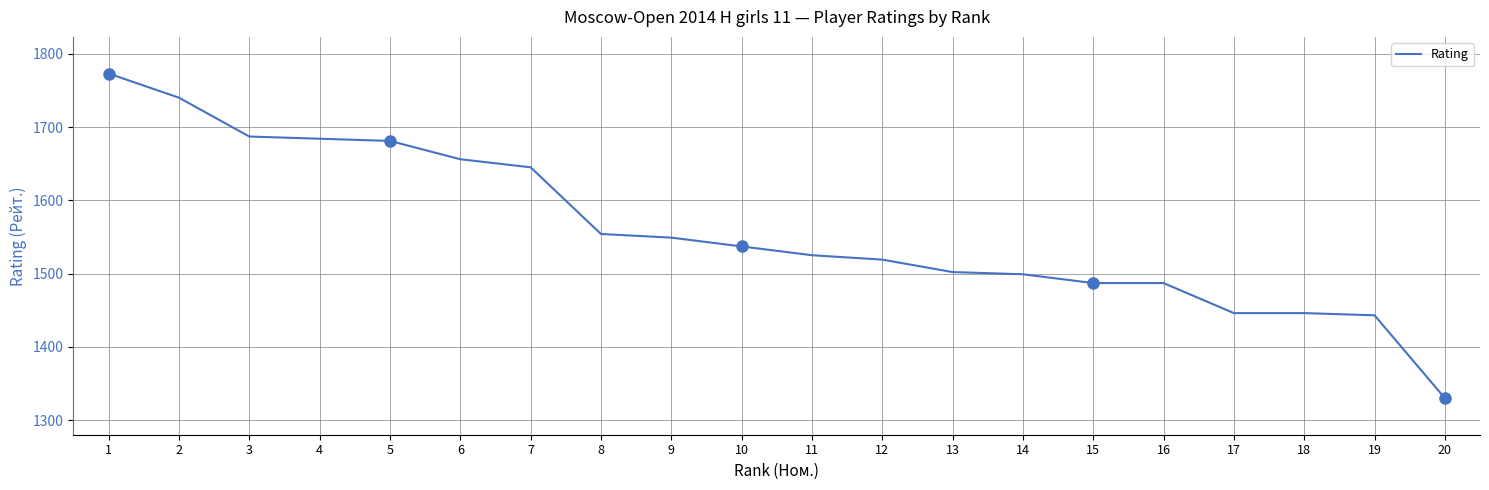

The chart shows a value of 2119 at 8. True or false?

False